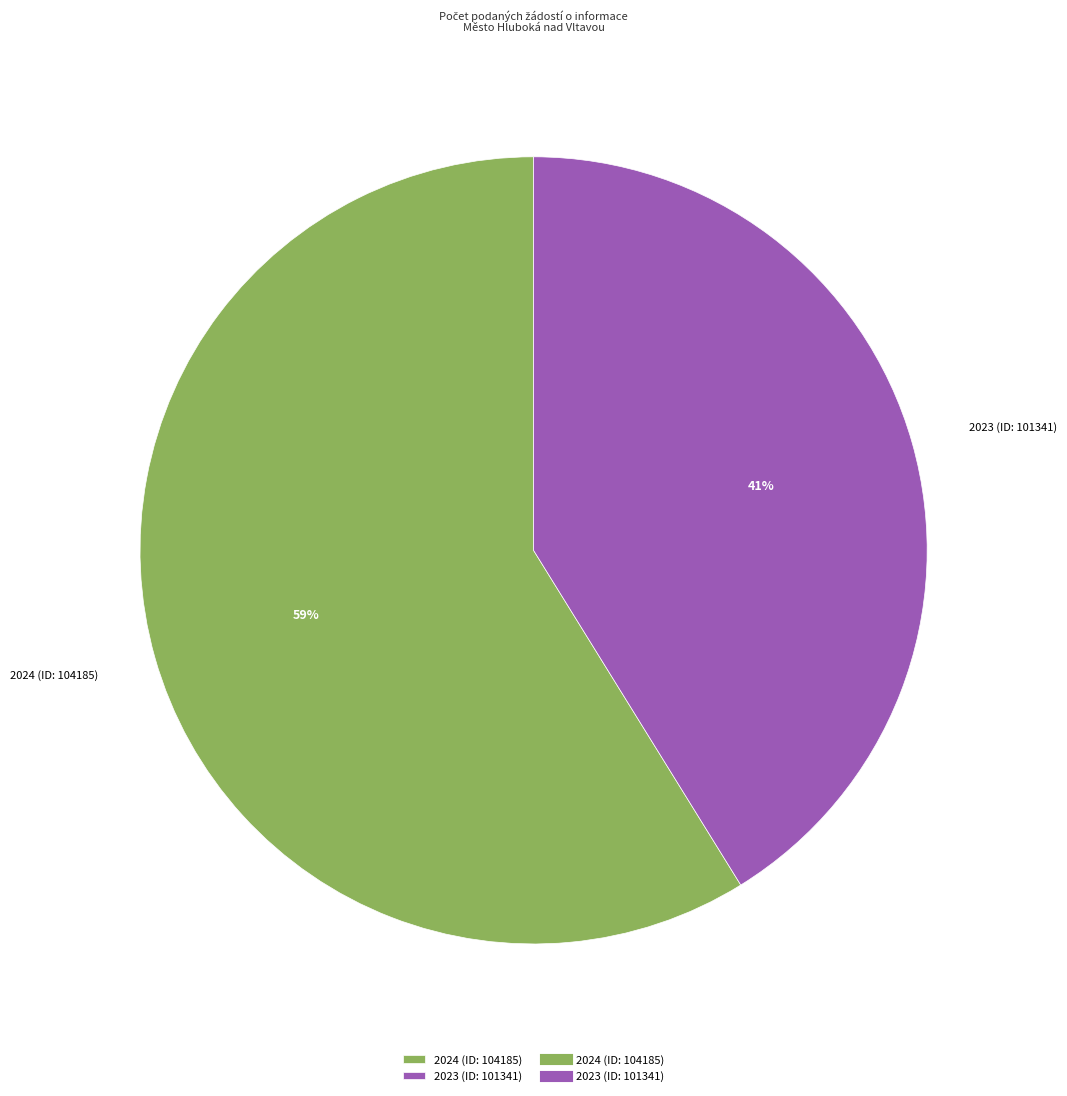

Which category has the biggest portion of the pie?

2024 (ID: 104185)